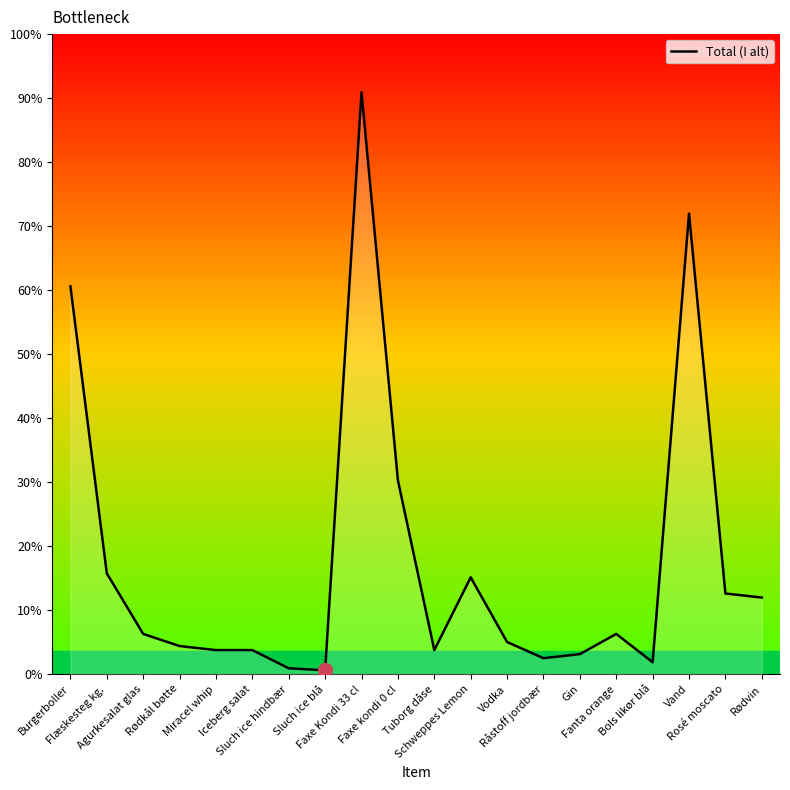

Count the number of values greater than 10.

8